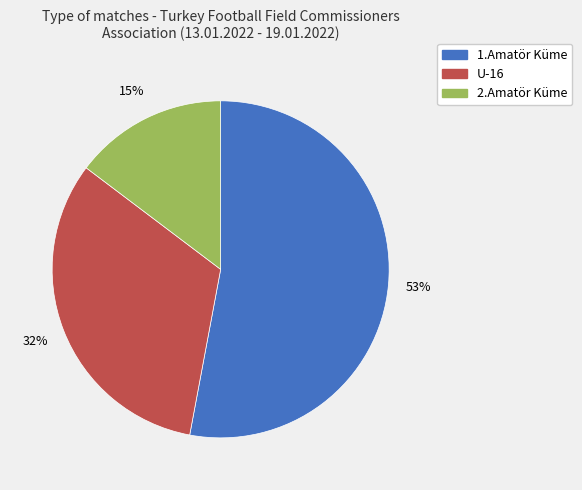

Is the sum of 1.Amatör Küme and U-16 greater than half?

Yes